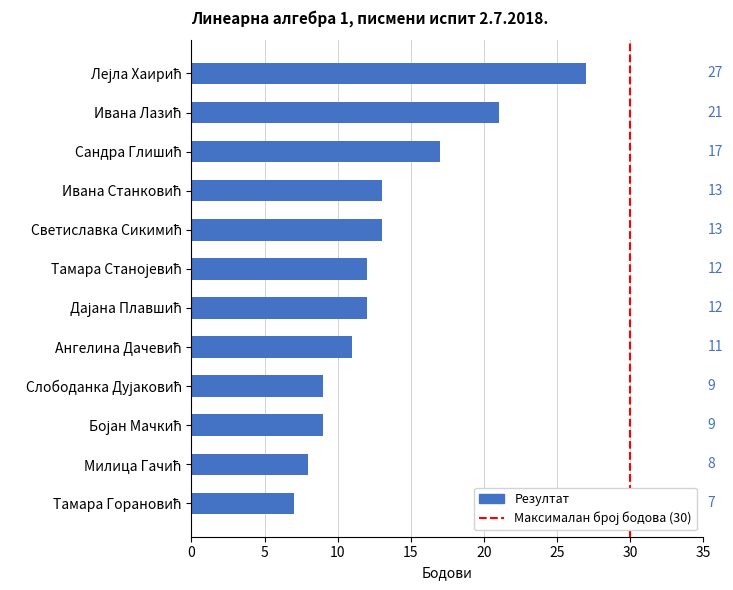

How many data points are less than 12?

5